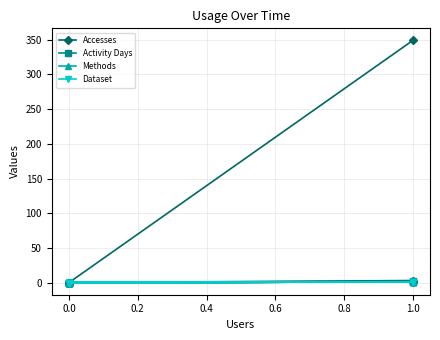

True or false: Activity Days has a value of -1 at 0.0.

False